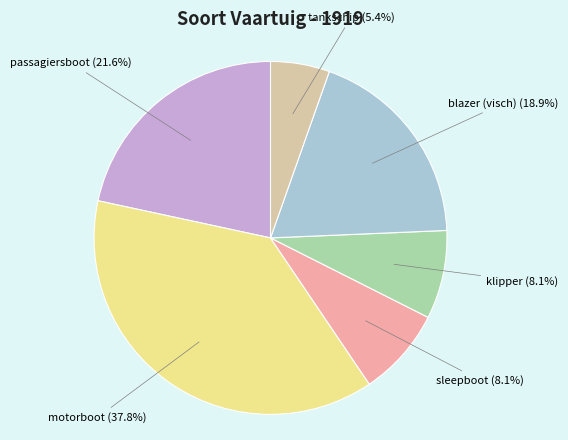

Between sleepboot and tankschip, which is larger?

sleepboot